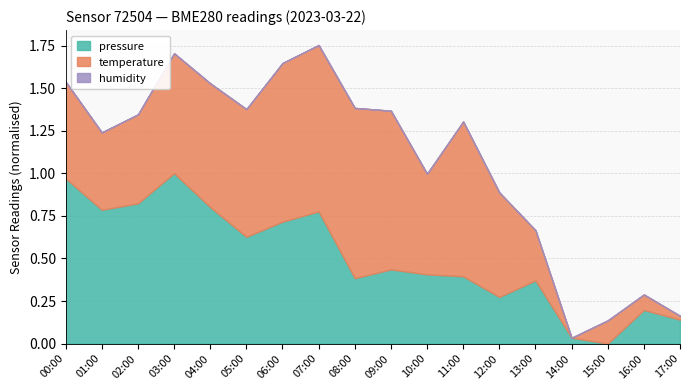

The pressure series shows 0.6 at 10:00. True or false?

False